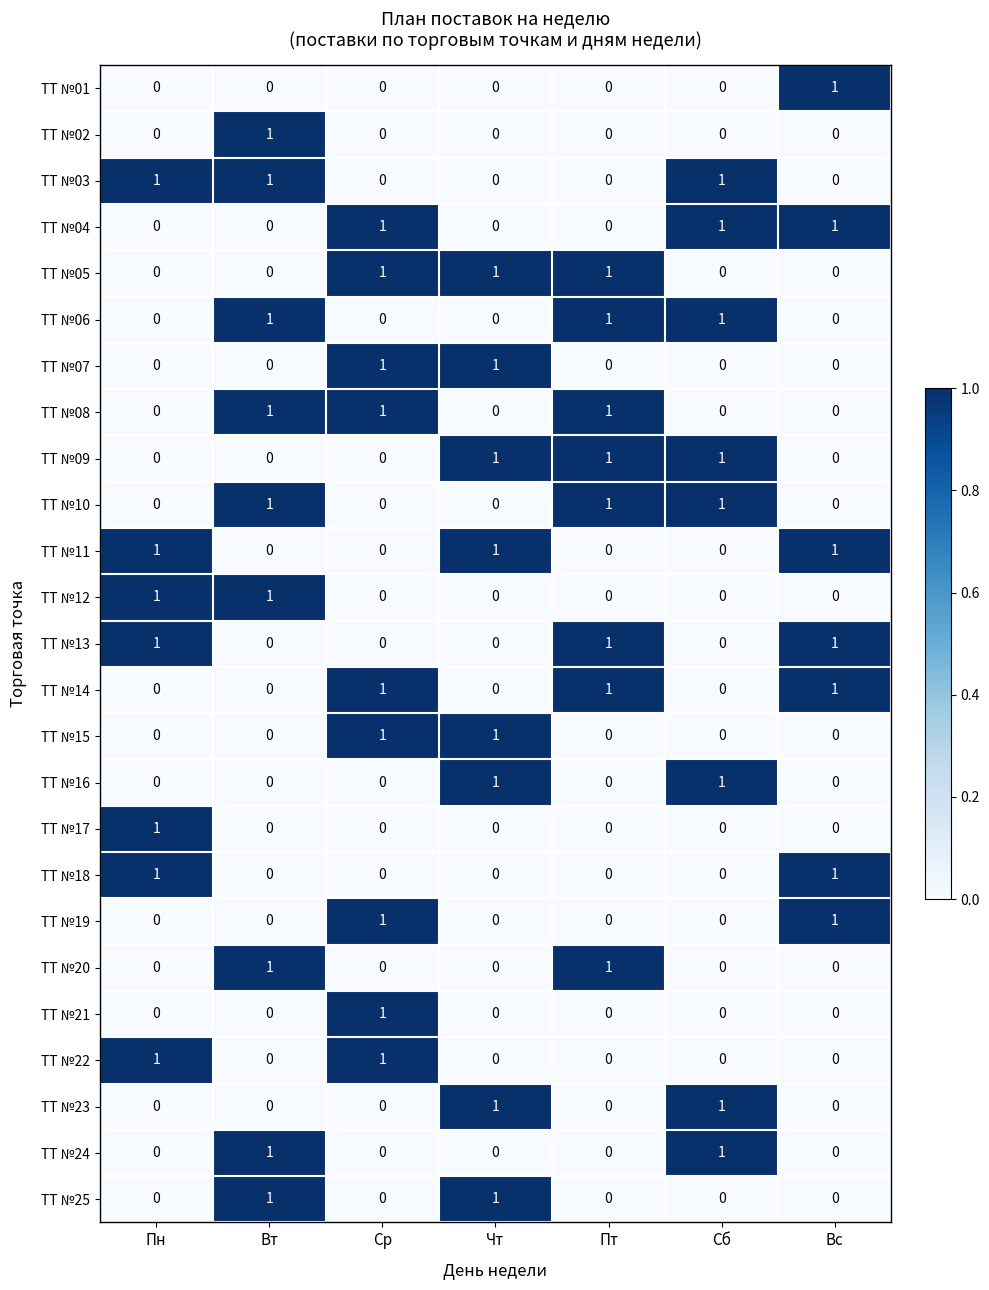

What is the total value across all series at Пт?

8